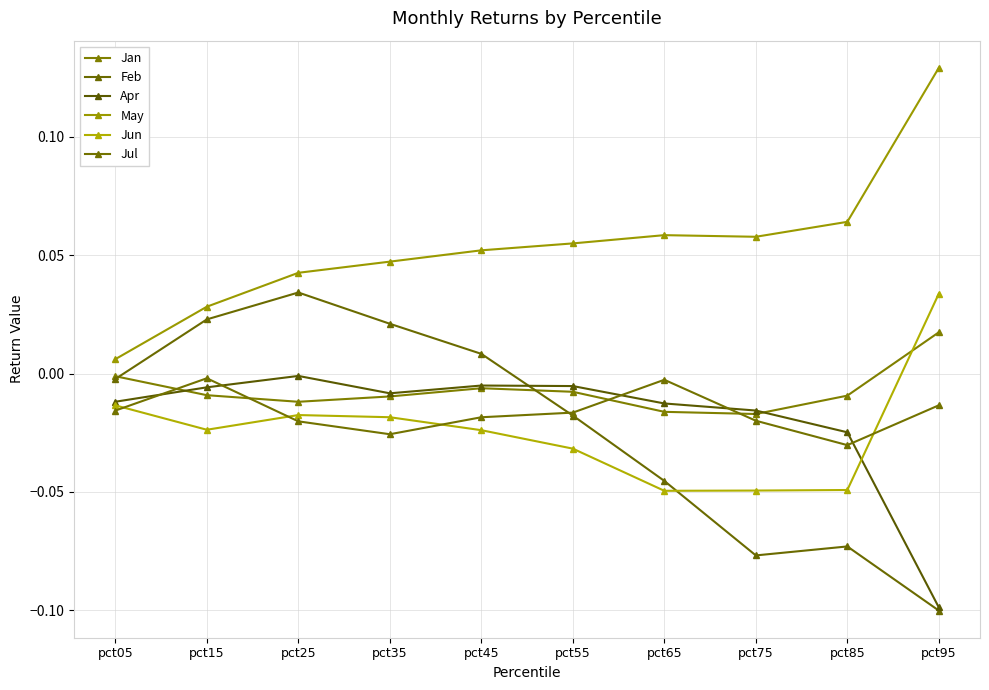

How many lines are shown in the chart?

6